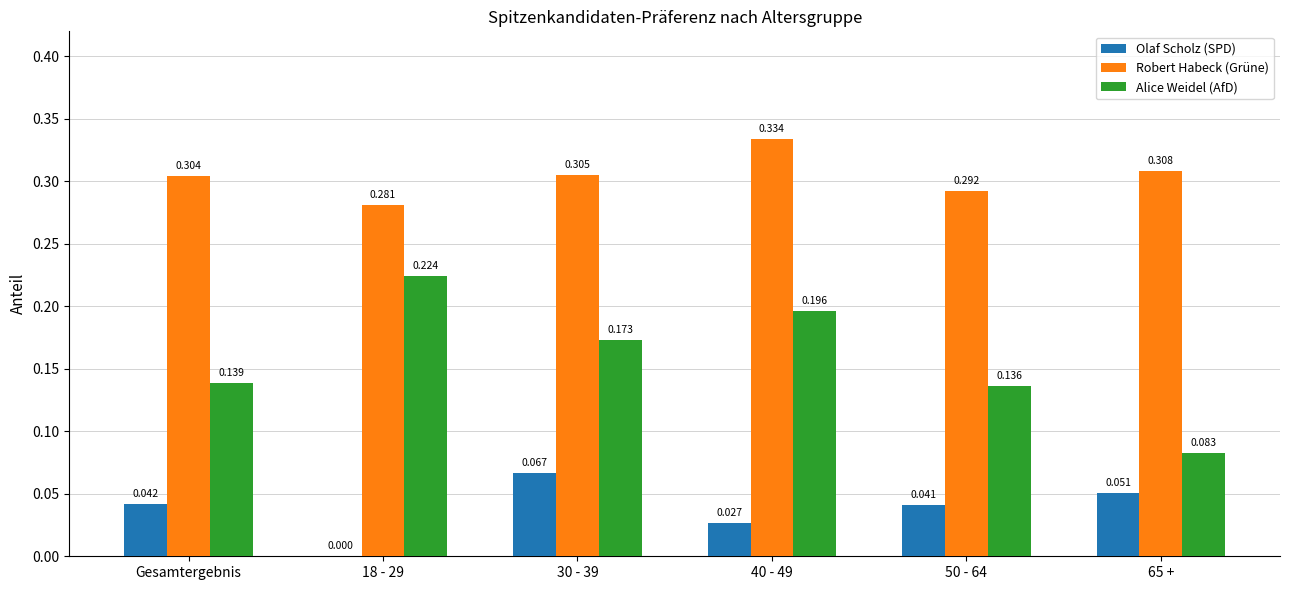

At which category is the sum across all series the highest?

40 - 49